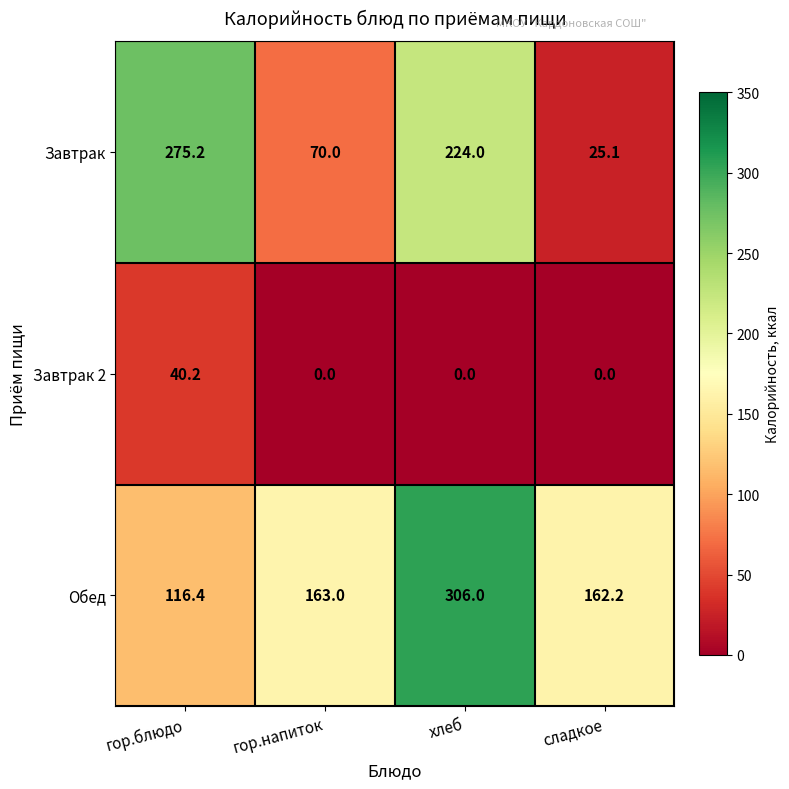

What is the spread (max minus min) of values at гор.напиток?

163.0